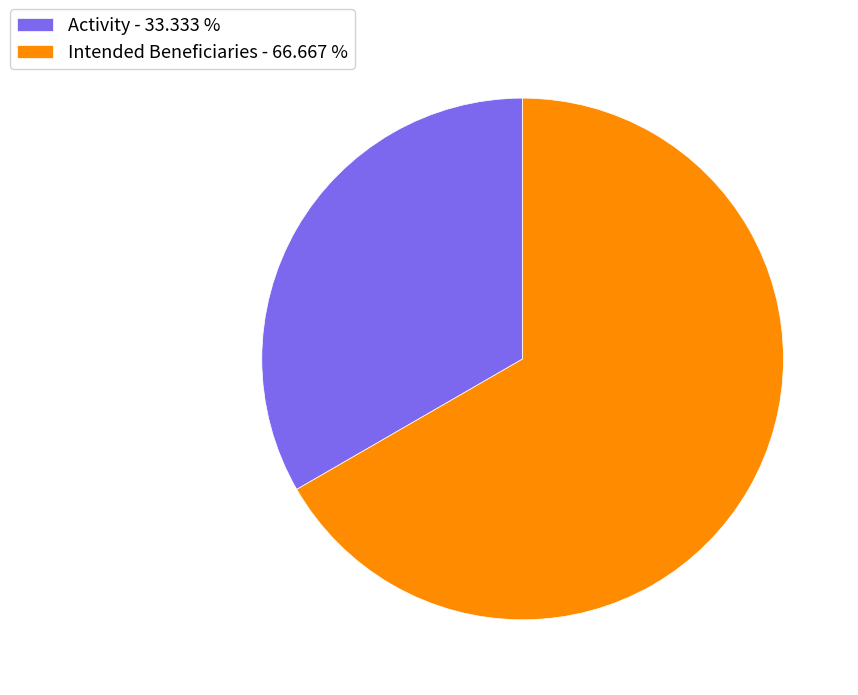

How many segments does this pie chart have?

2